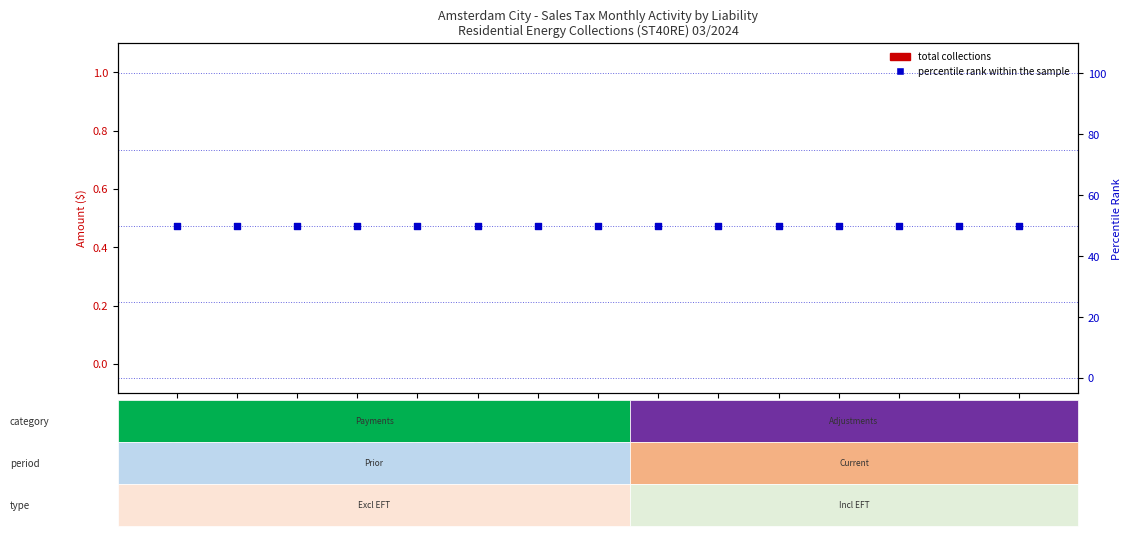

Which series has the largest total across all categories?

percentile rank within the sample